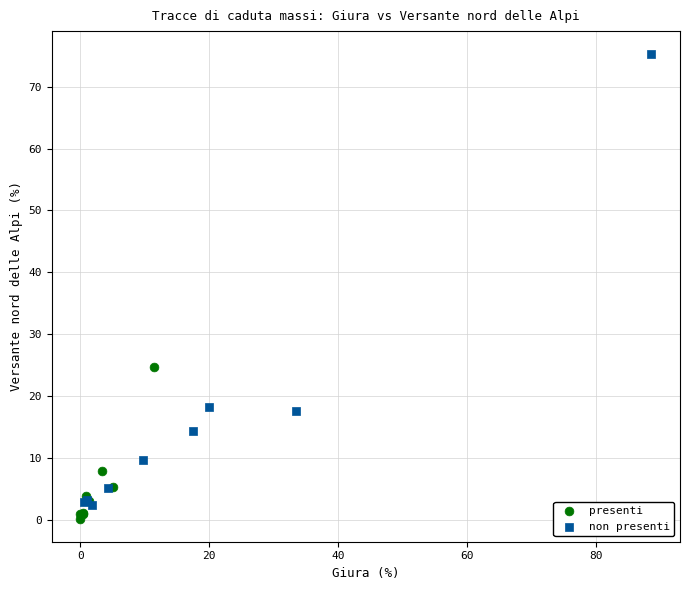

Which series contains the highest Y value?

non presenti